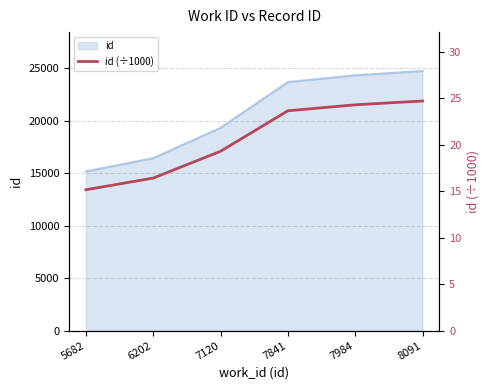

Where does the data first go above 23?

7841